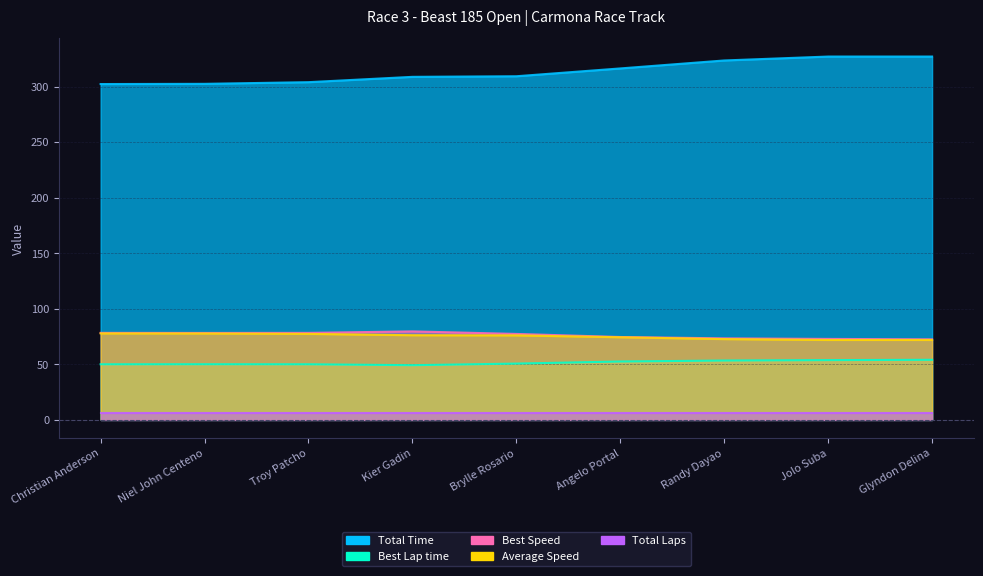

Where does the Total Time series first go above 309?

Brylle Rosario